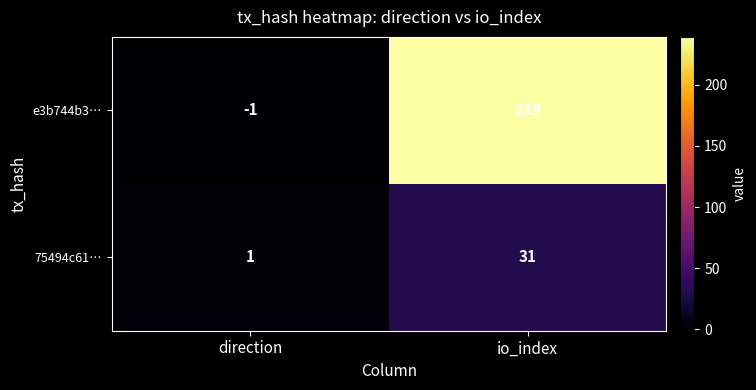

At how many categories does at least one series exceed 220?

1